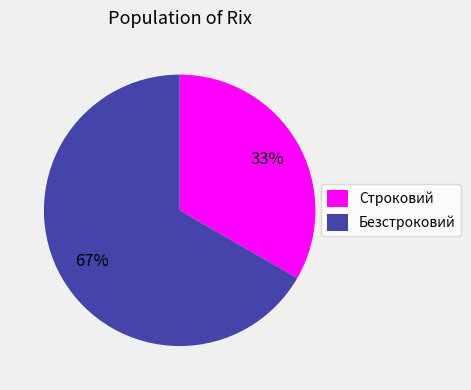

The Безстроковий slice represents 72% of the pie. True or false?

False